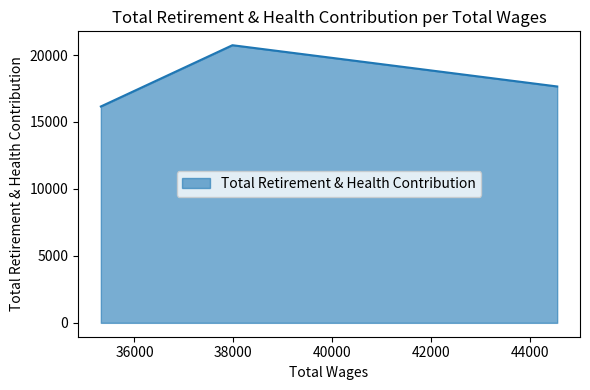

What is the sum of the values at 35320.0 and 37980.0?

36892